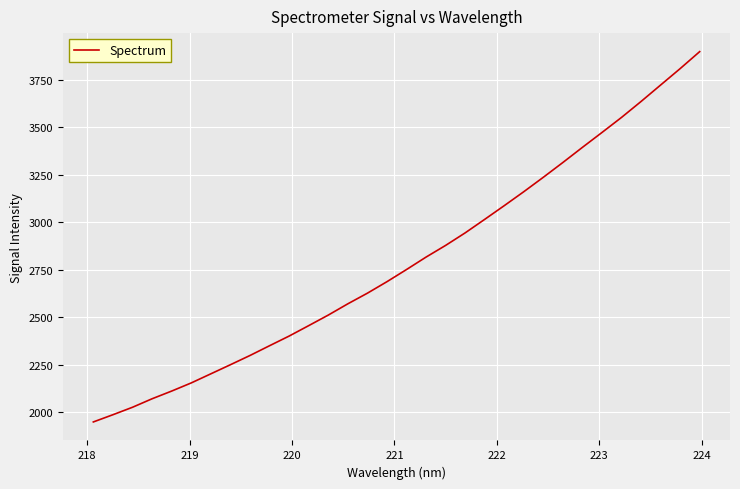

What is the difference between the maximum and minimum values?

1950.5